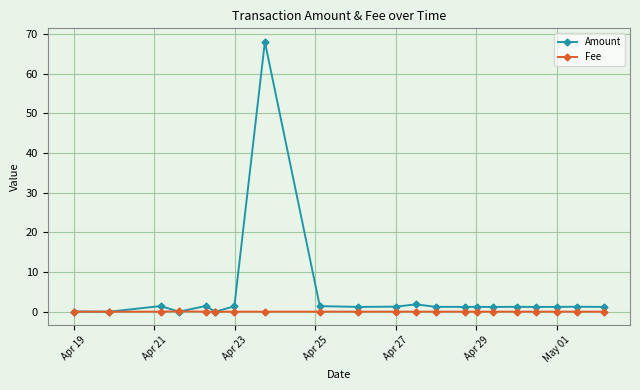

Does the chart have visible grid lines?

Yes